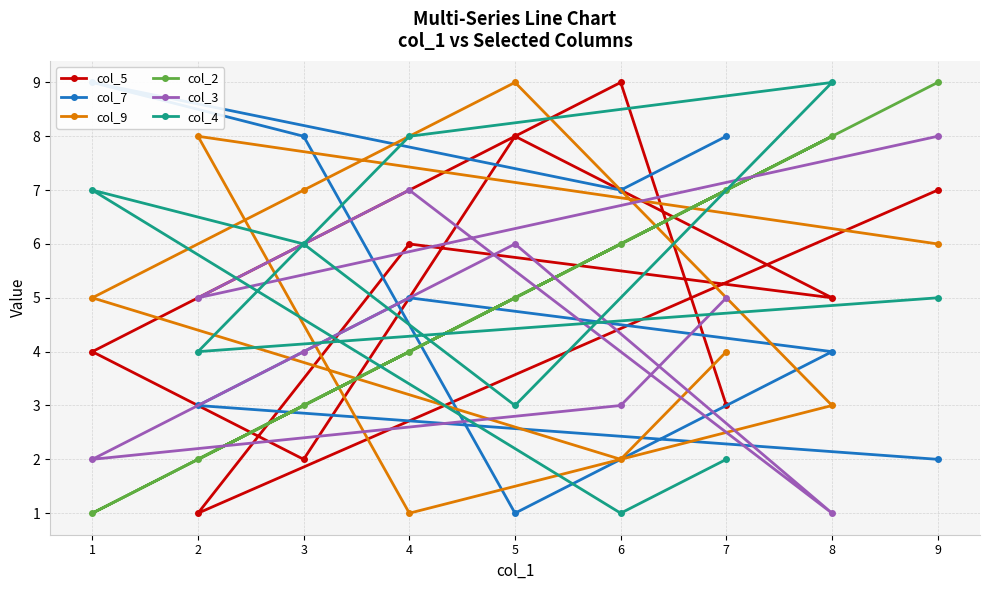

Is the value of col_2 at 4 greater than the value of col_4 at 2?

No